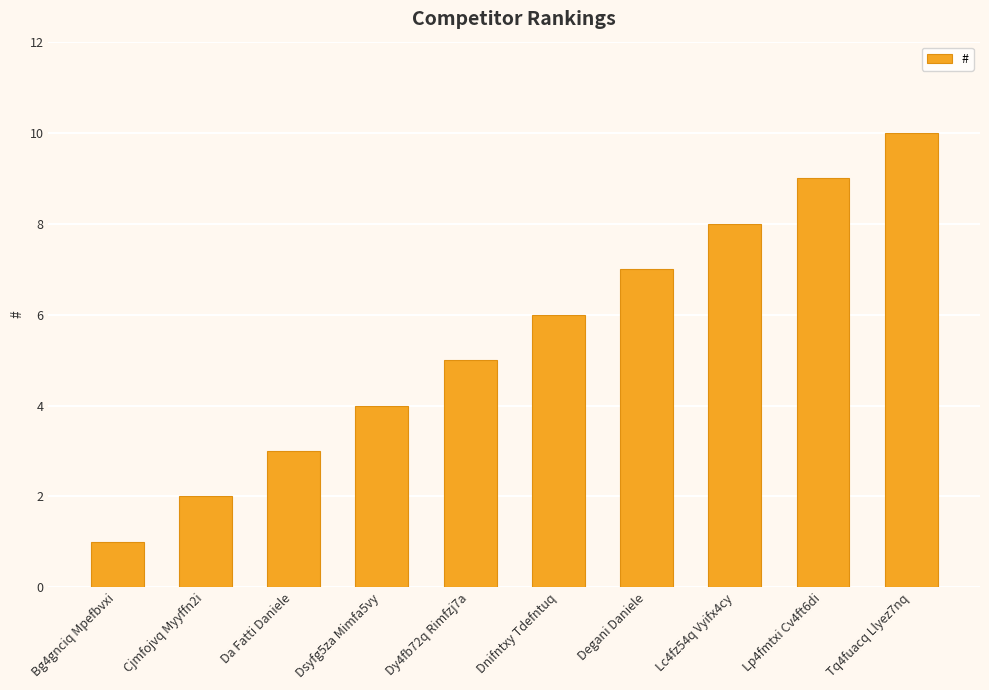

What is the label of the 4th bar from the left?

Dsyfg5za Mimfa5vy